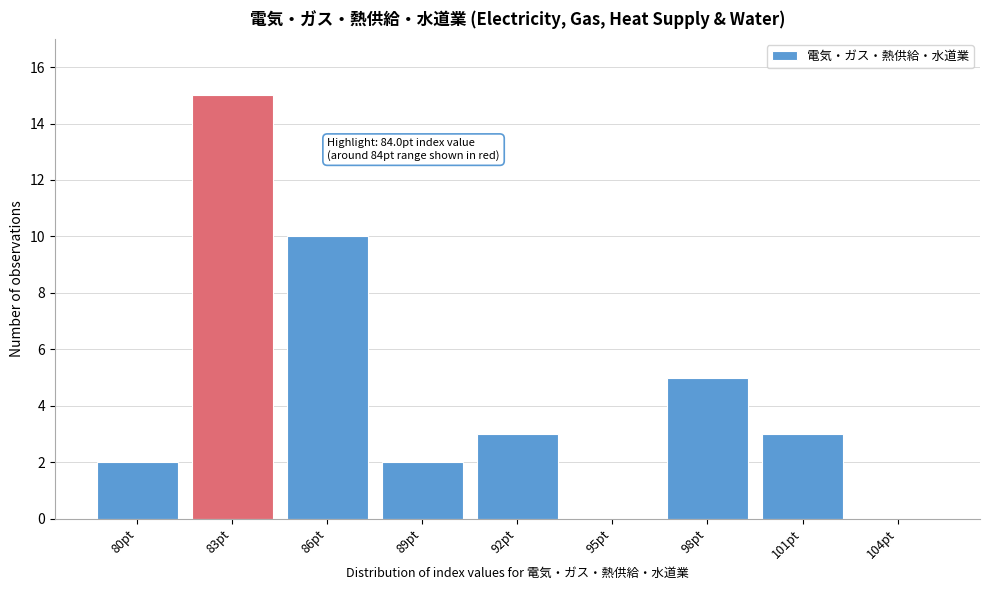

Reading left to right, extract all data points from this chart.

80pt=2	83pt=15	86pt=10	89pt=2	92pt=3	95pt=0	98pt=5	101pt=3	104pt=0